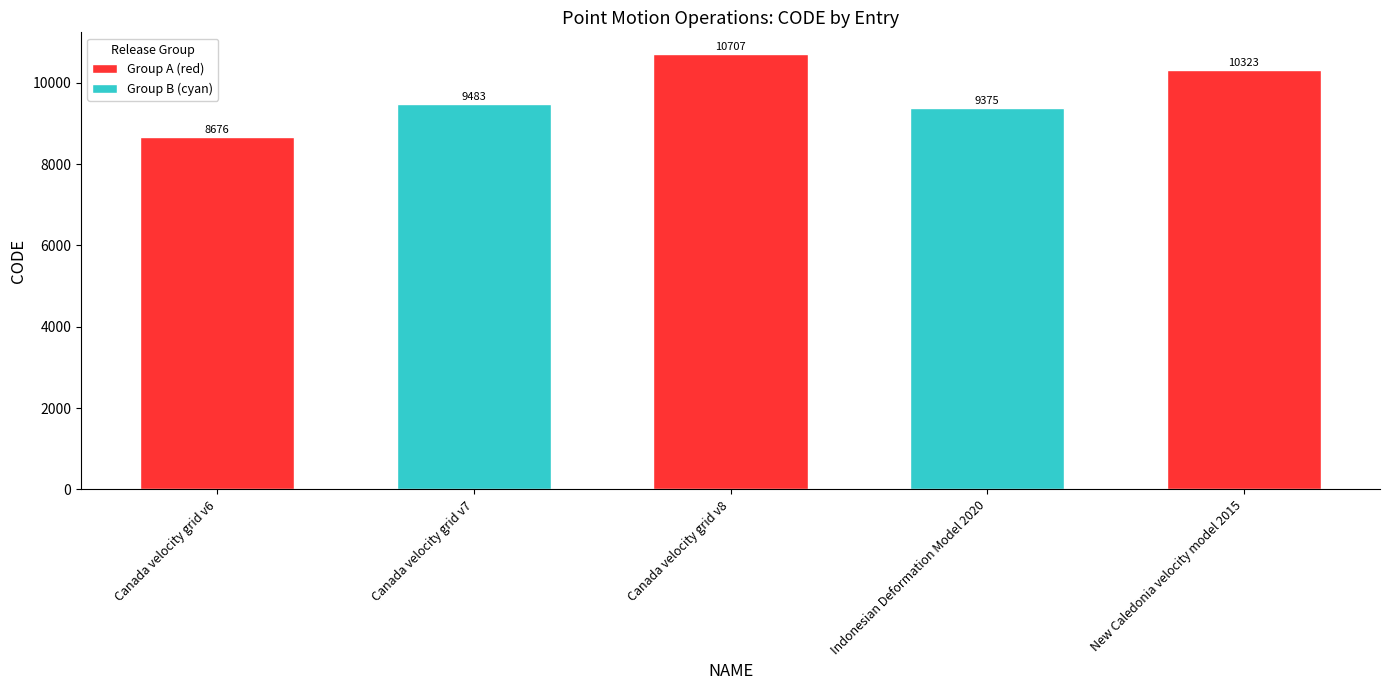

The value at February 19, 2025 is 15173. True or false?

False